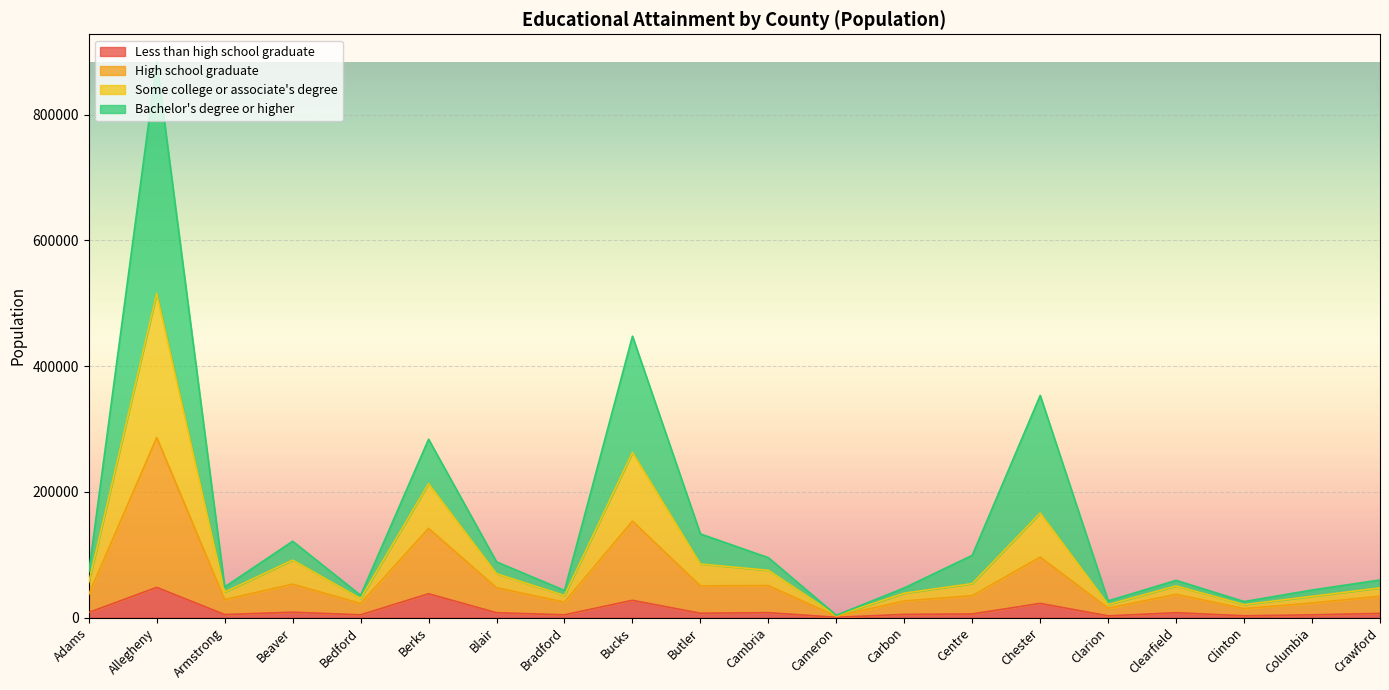

At which category is the sum across all series the highest?

Allegheny